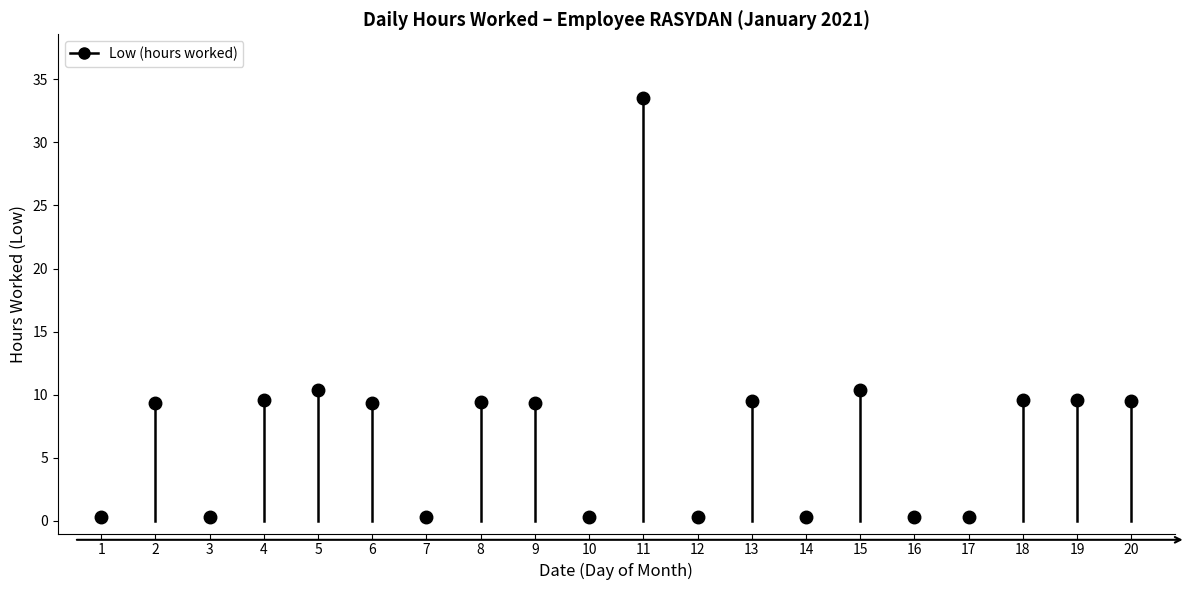

True or false: the data shows 0.0 at 16.

True